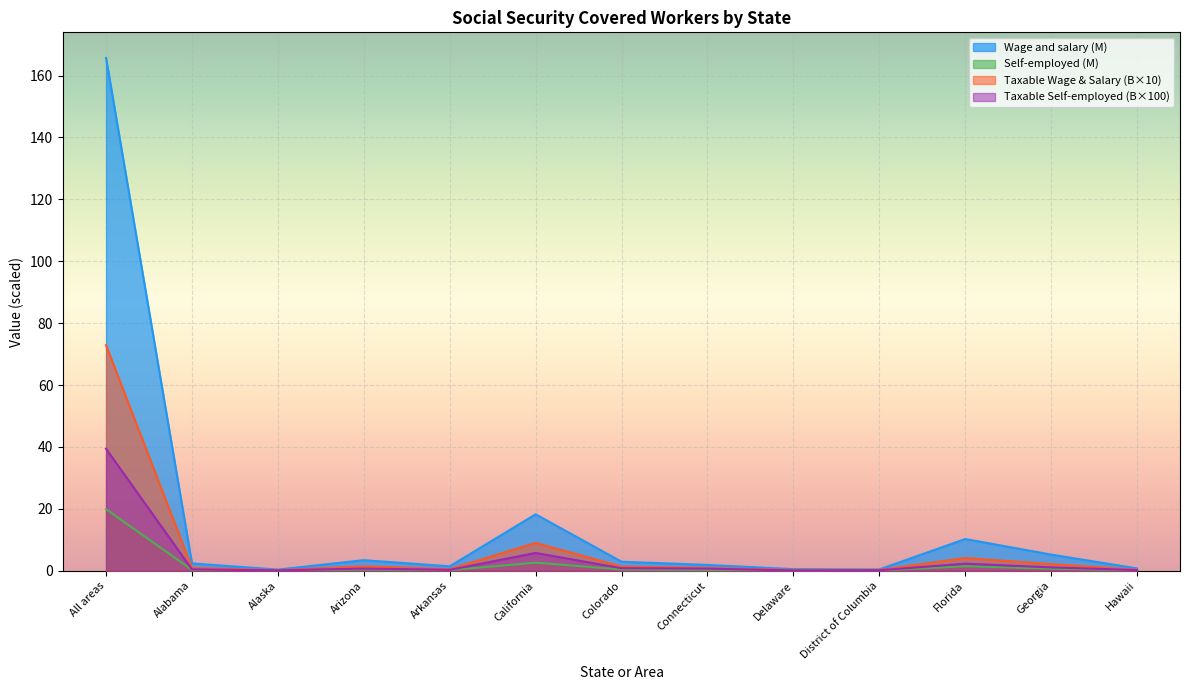

What is the difference between the maximum and second lowest values in the Wage and salary series?

165.3